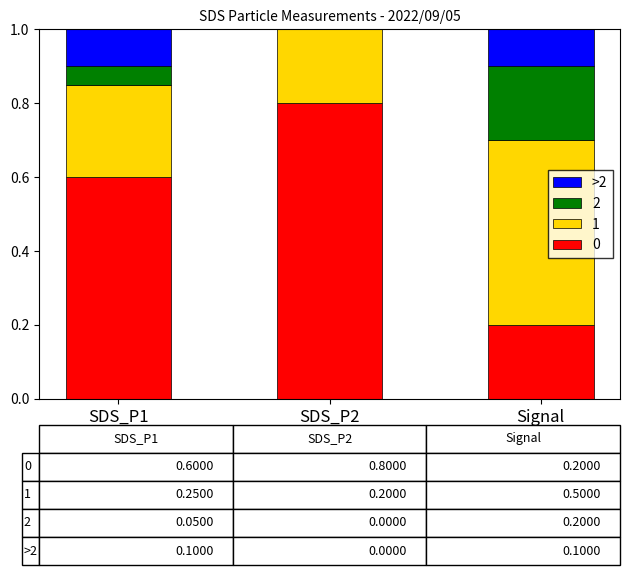

Is it true that 0 equals 0.3 at Signal?

False